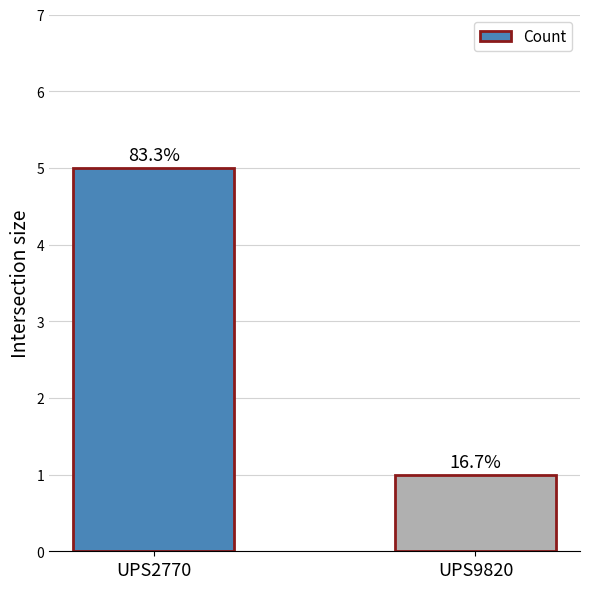

Does the chart contain any negative values?

No